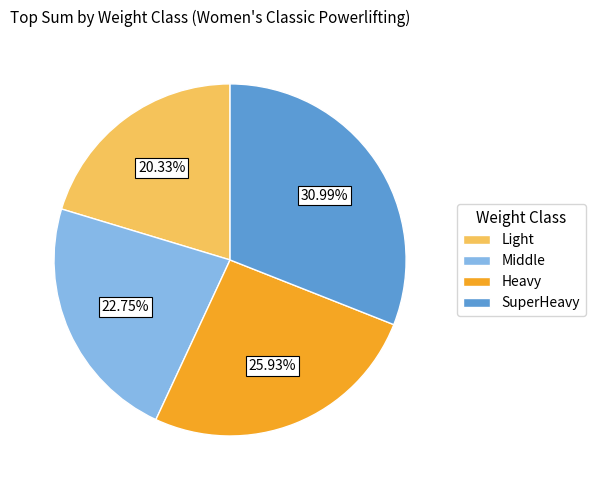

Count the number of slices in the pie.

4